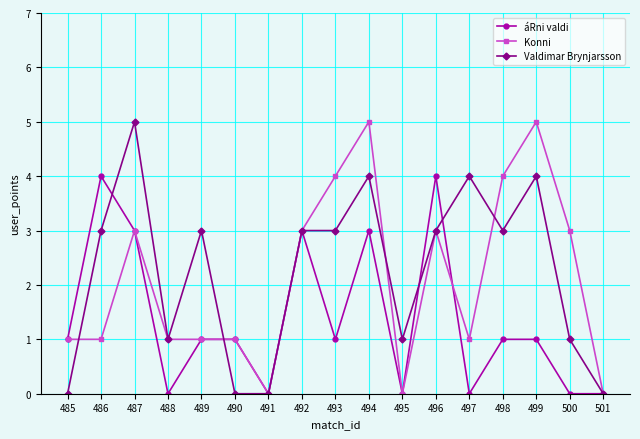

Count the number of categories in the chart.

17